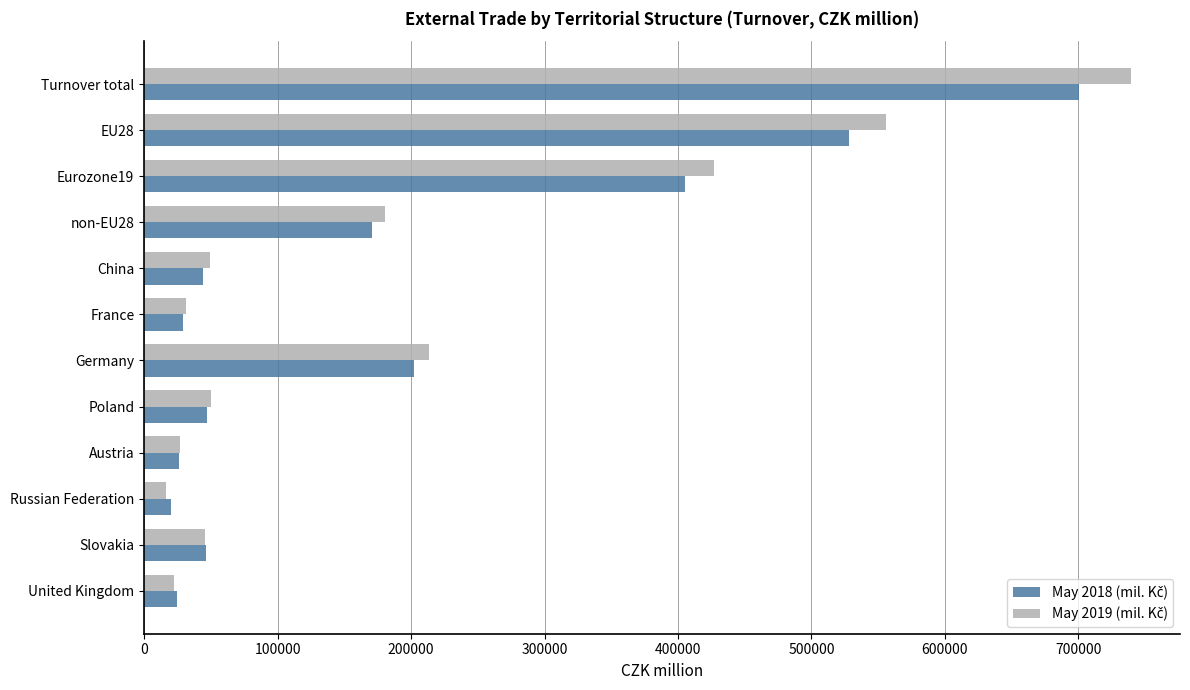

What is the spread (max minus min) of values at non-EU28?

10156